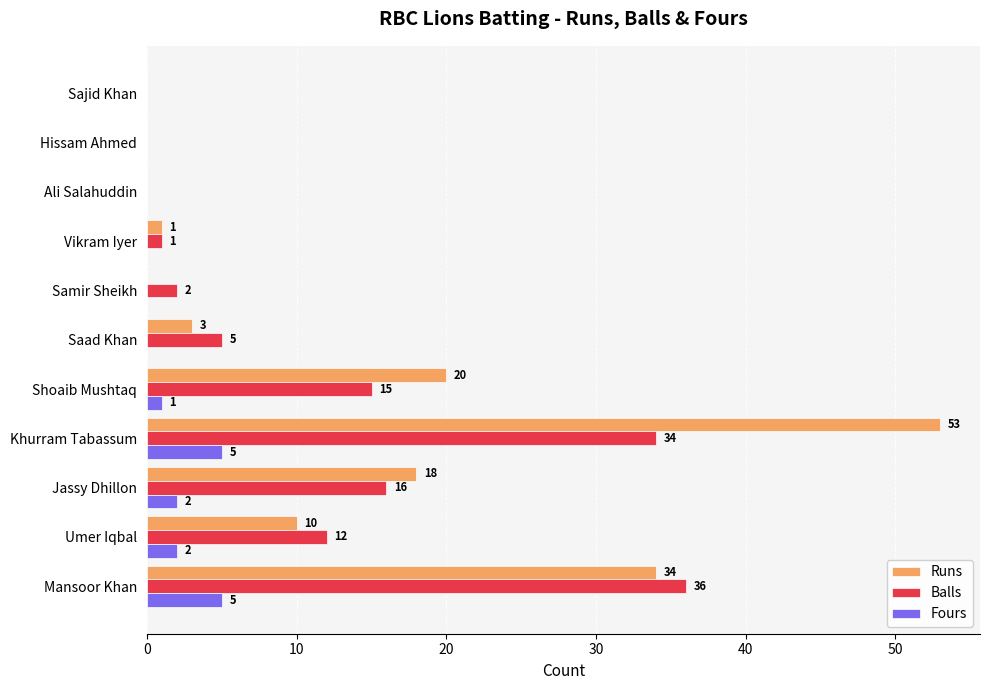

The value of Balls at Hissam Ahmed is 0. True or false?

True